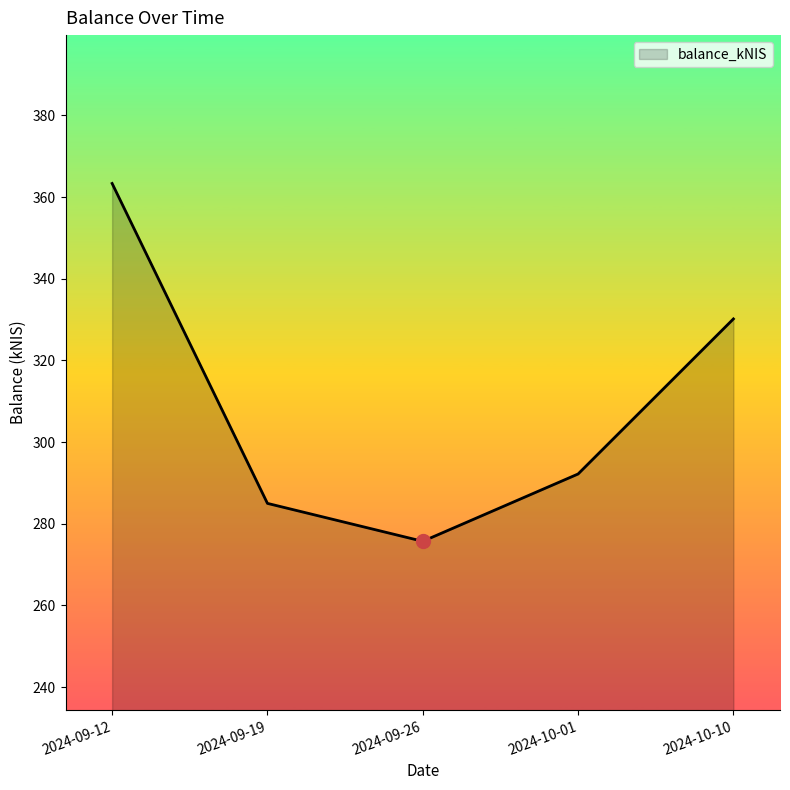

Reading left to right, list all the values displayed in this chart.

2024-09-12=363.4	2024-09-19=285.0	2024-09-26=275.7	2024-10-01=292.2	2024-10-10=330.2